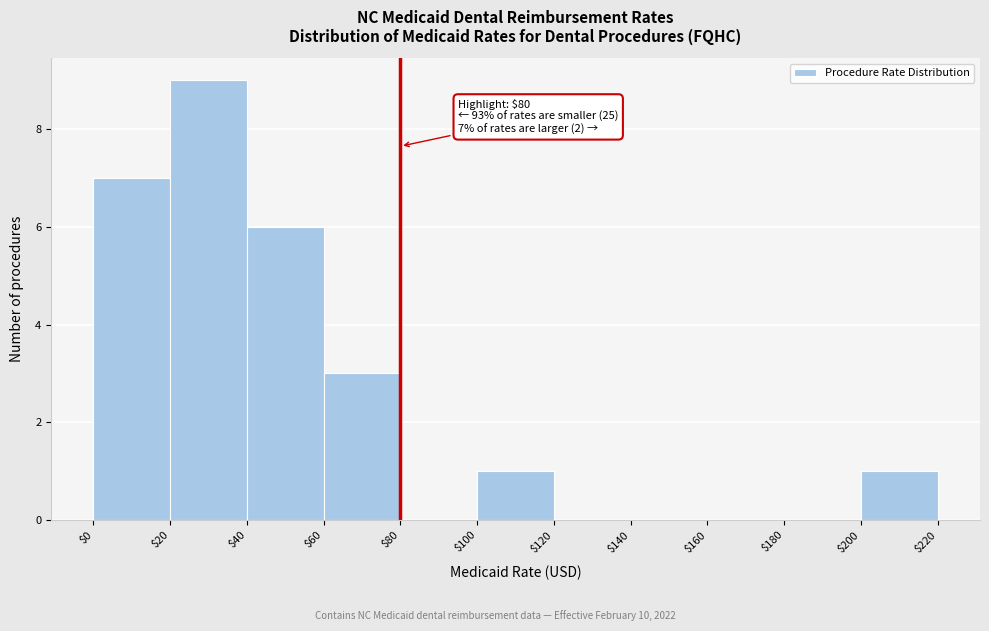

Which range on the x-axis has the tallest bar?

$20 to $40